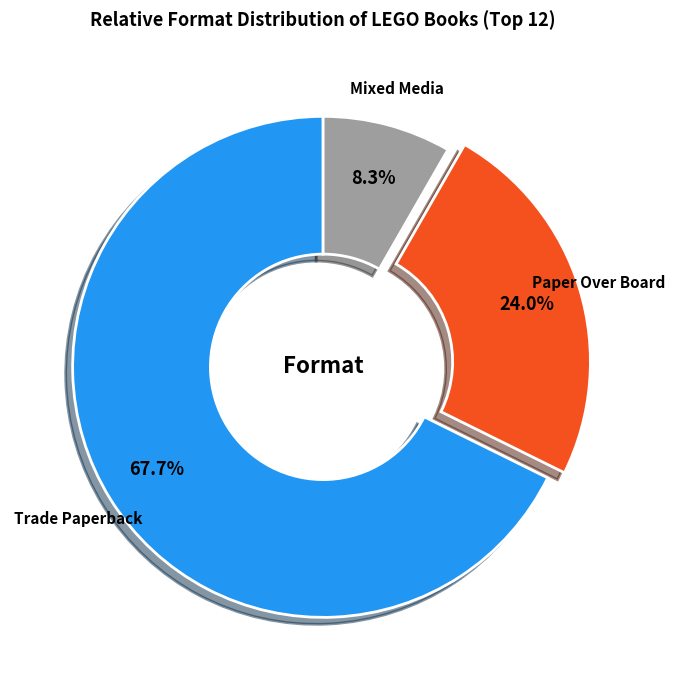

Count the number of slices in the pie.

3